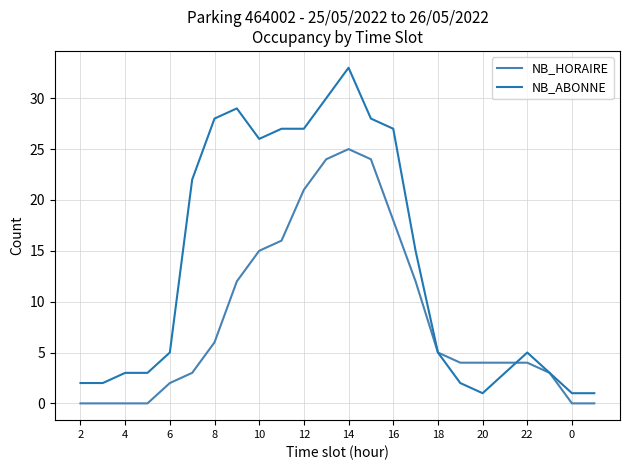

Which series has the largest total across all categories?

NB_ABONNE